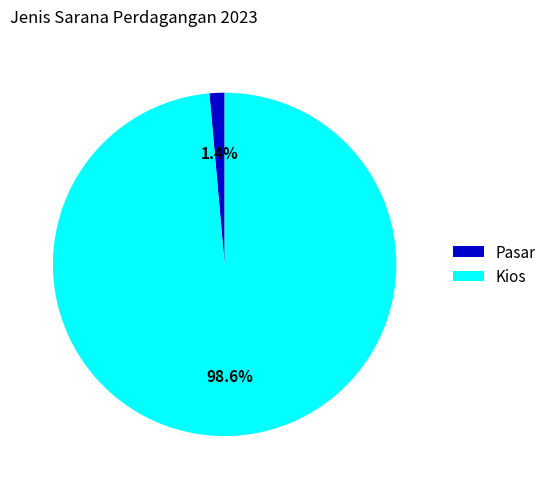

To the nearest percent, what percentage of the pie is Kios?

99%